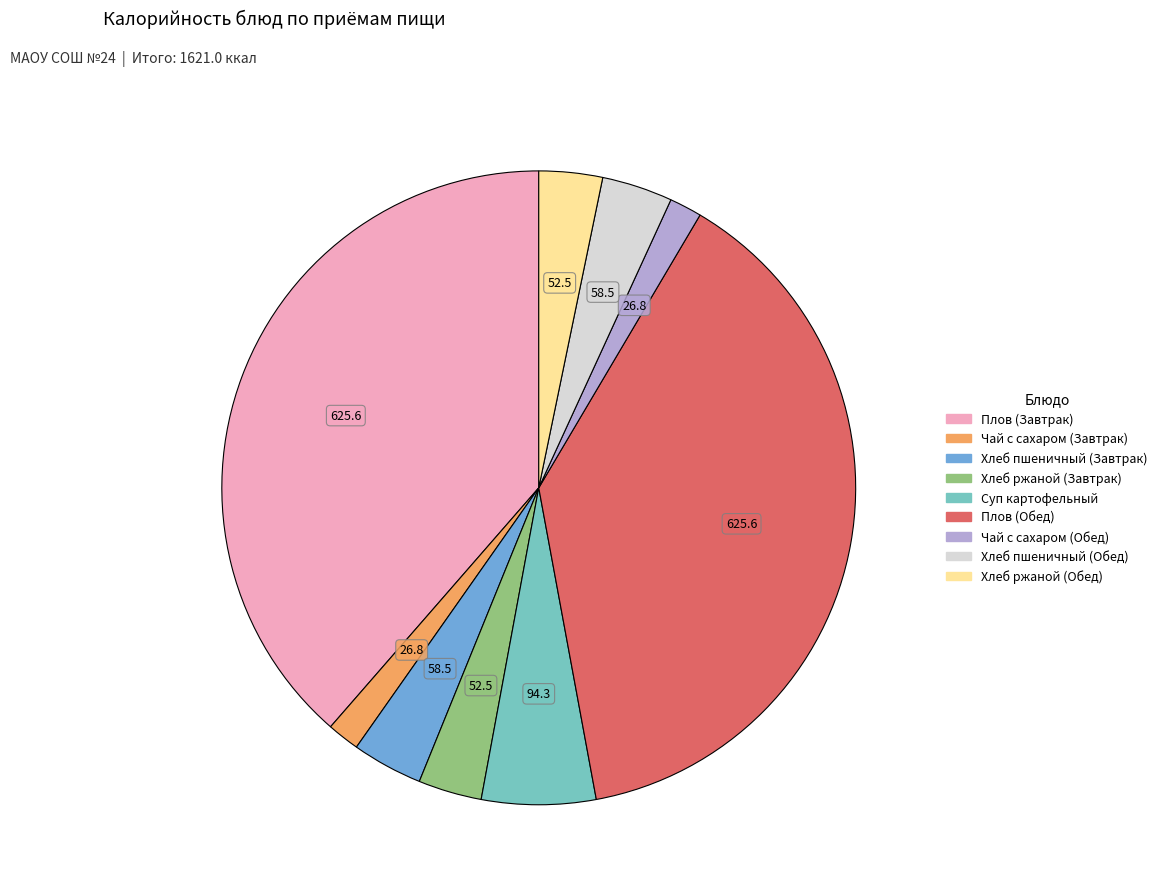

Which has a higher value, Чай с сахаром (Завтрак) or Плов (Завтрак)?

Плов (Завтрак)